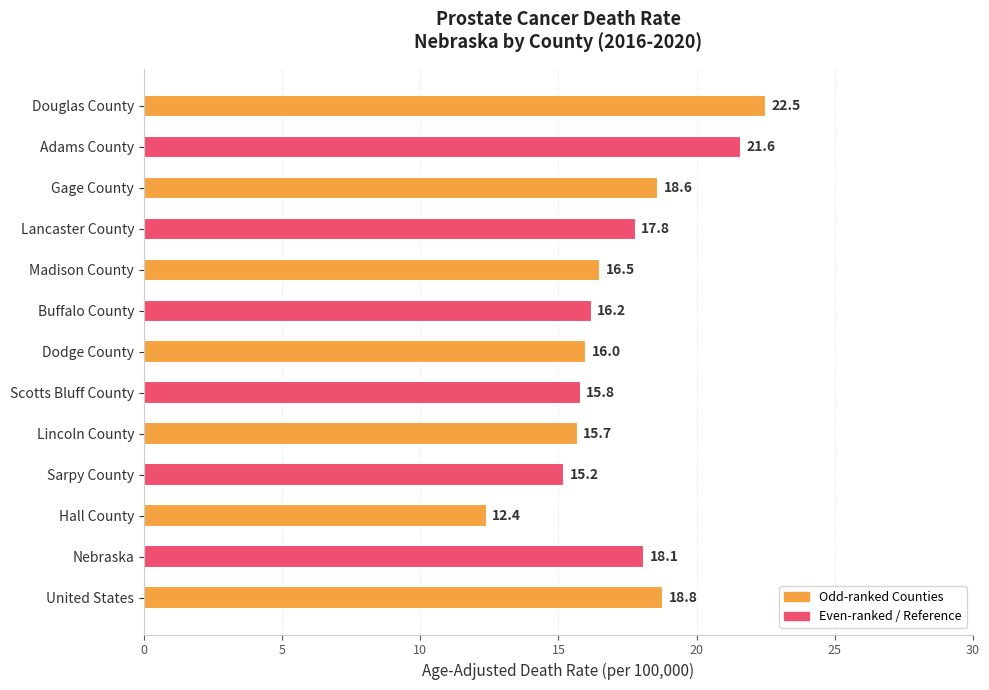

Where is the data nearest to the value 17?

Madison County